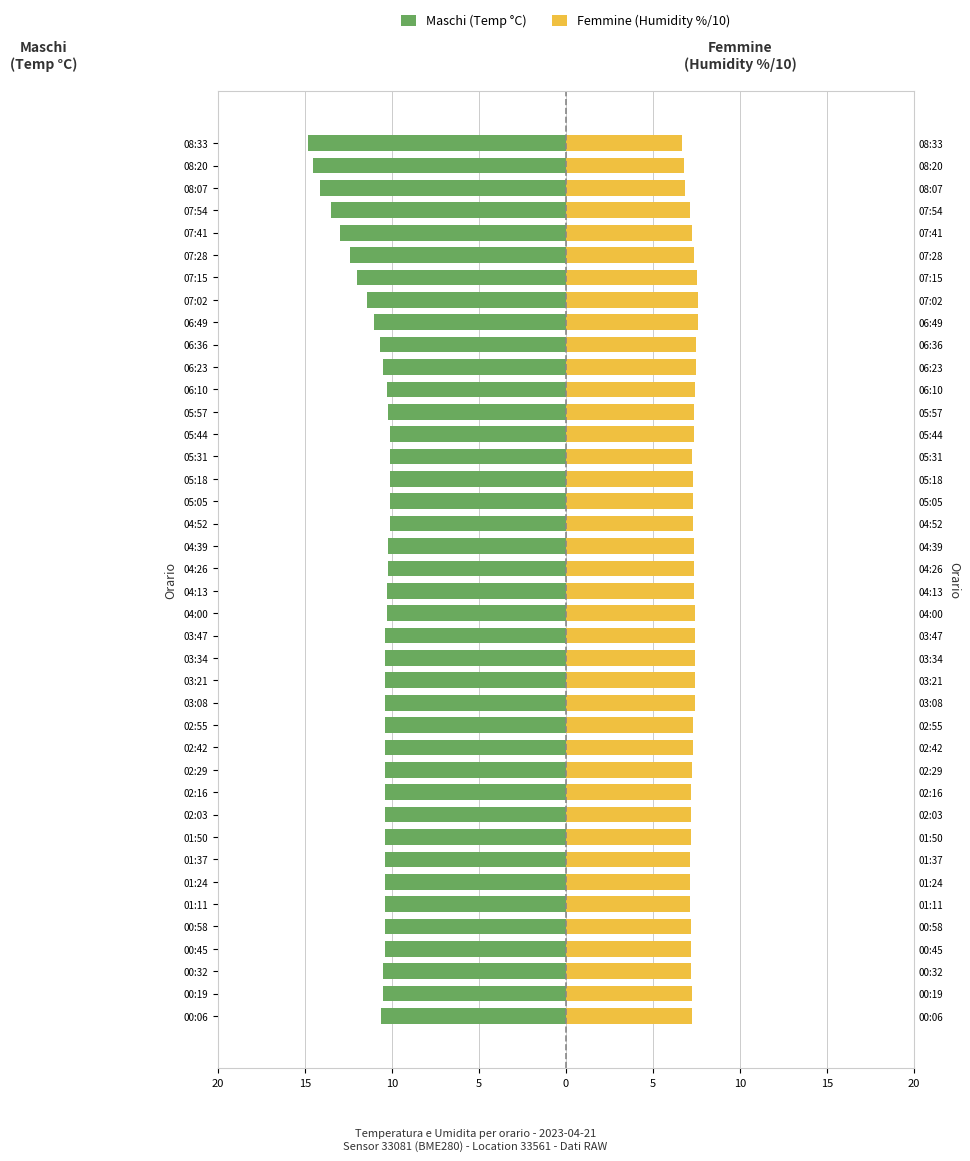

Reading left to right, what are all the values shown in this chart?

Maschi (Temp °C): -10.6	-10.5	-10.5	-10.4	-10.4	-10.4	-10.4	-10.4	-10.4	-10.4	-10.4	-10.4	-10.4	-10.4	-10.4	-10.4	-10.4	-10.4	-10.3	-10.3	-10.2	-10.2	-10.1	-10.1	-10.1	-10.1	-10.1	-10.2	-10.3	-10.5	-10.7	-11.0	-11.4	-12.0	-12.4	-13.0	-13.5	-14.1	-14.5	-14.8
Femmine (Humidity %/10): 7.2	7.2	7.2	7.2	7.2	7.2	7.1	7.2	7.2	7.2	7.2	7.2	7.3	7.3	7.4	7.4	7.4	7.4	7.4	7.4	7.3	7.3	7.3	7.3	7.3	7.3	7.3	7.3	7.4	7.5	7.5	7.6	7.6	7.5	7.4	7.2	7.1	6.9	6.8	6.7